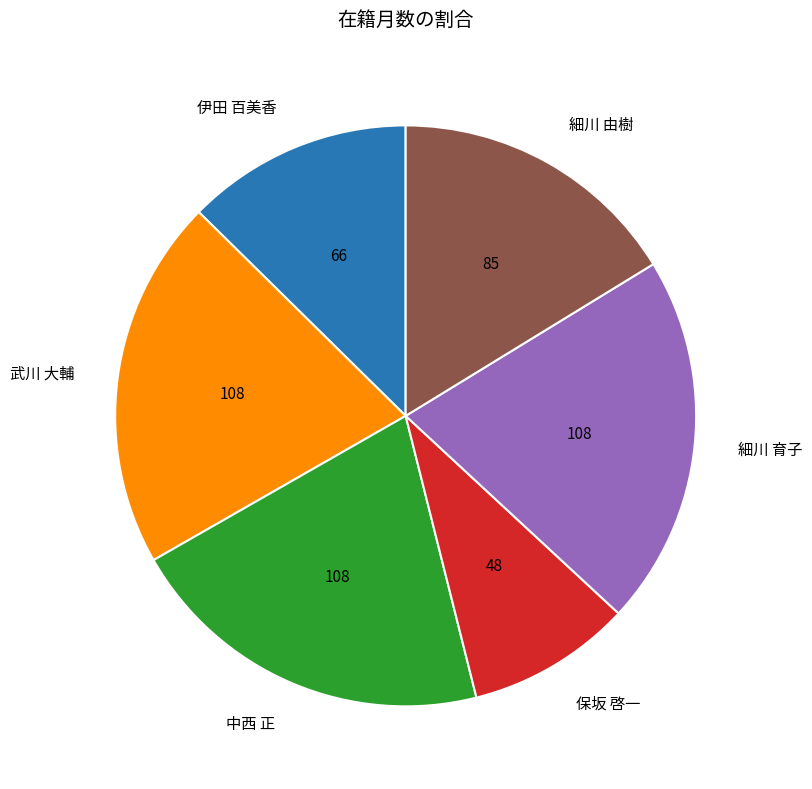

The 保坂 啓一 slice represents 23% of the pie. True or false?

False